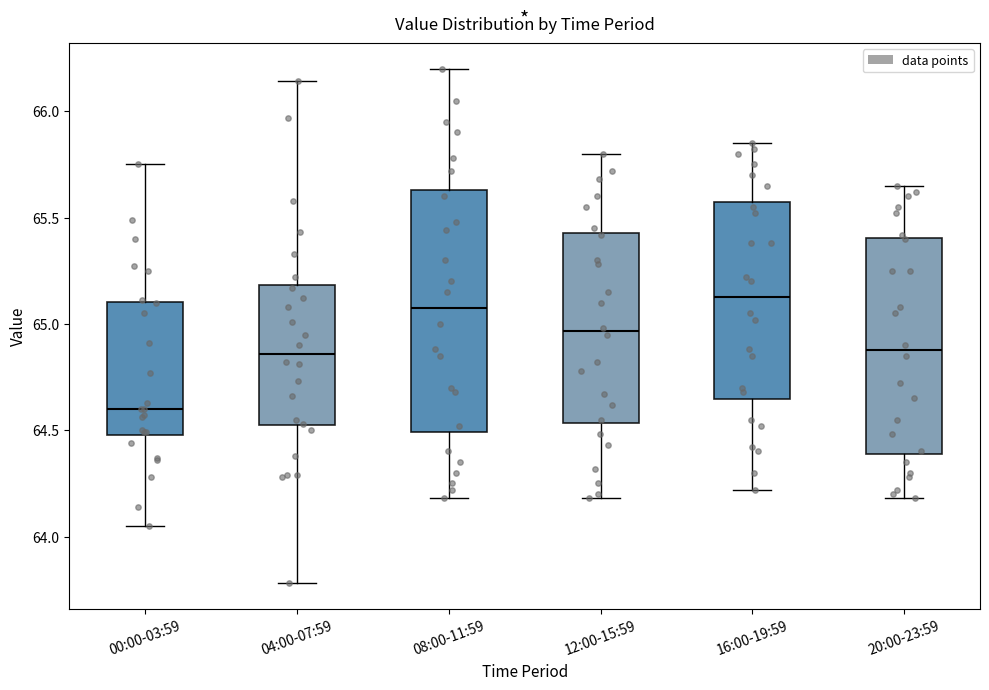

Reading left to right, read every box against the y-axis: the position of its median line, the range the box covers, and the ends of its whiskers. The values are not printed on the chart, so give them approximately, as read against the axis.

00:00-03:59: median 64.60, box 64.50 to 65.10, whiskers 64.05 to 65.75
04:00-07:59: median 64.85, box 64.50 to 65.20, whiskers 63.80 to 66.15
08:00-11:59: median 65.10, box 64.50 to 65.65, whiskers 64.20 to 66.20
12:00-15:59: median 64.95, box 64.55 to 65.45, whiskers 64.20 to 65.80
16:00-19:59: median 65.15, box 64.65 to 65.60, whiskers 64.20 to 65.85
20:00-23:59: median 64.90, box 64.40 to 65.40, whiskers 64.20 to 65.65